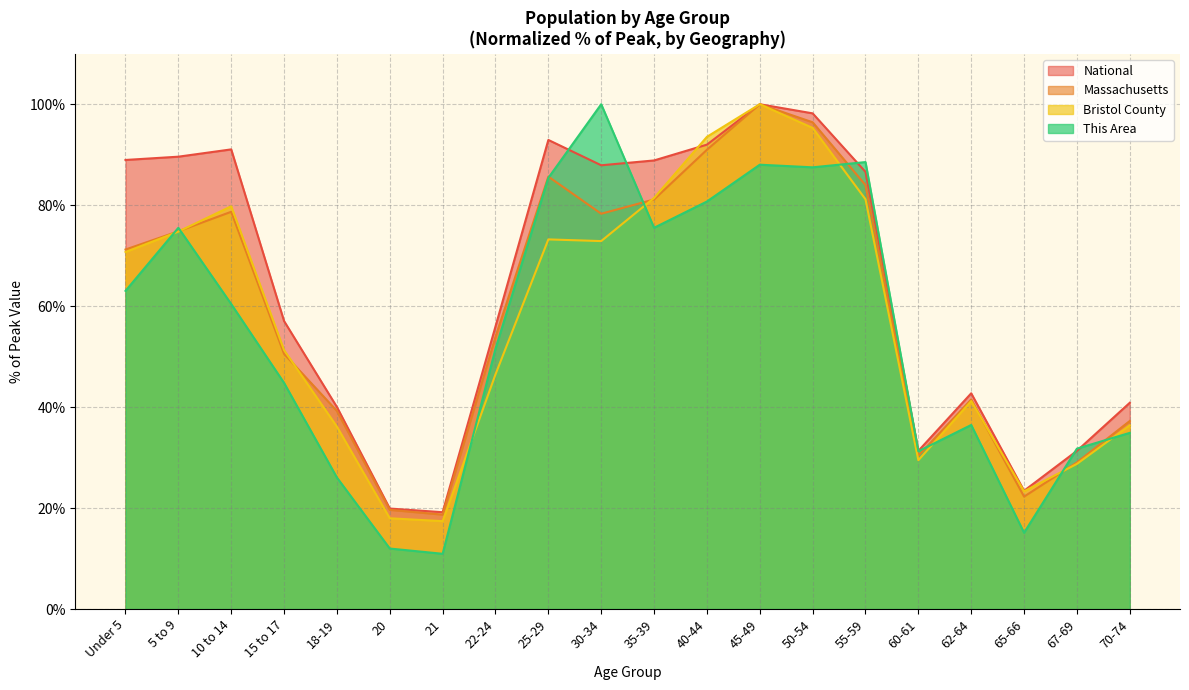

True or false: Massachusetts has a value of 50.5 at 15 to 17.

True